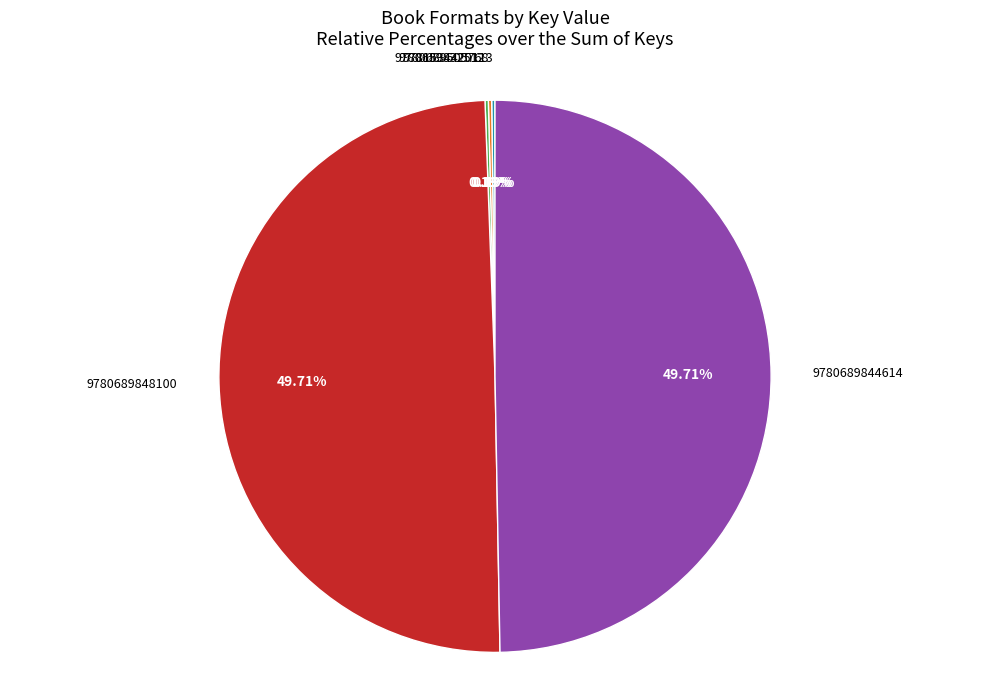

What is the largest slice in the pie chart?

9780689848100